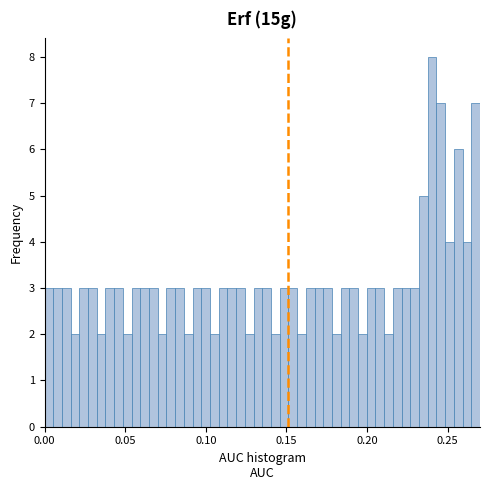

Read against the x-axis, roughly where is the centre of the tallest bar?

0.240